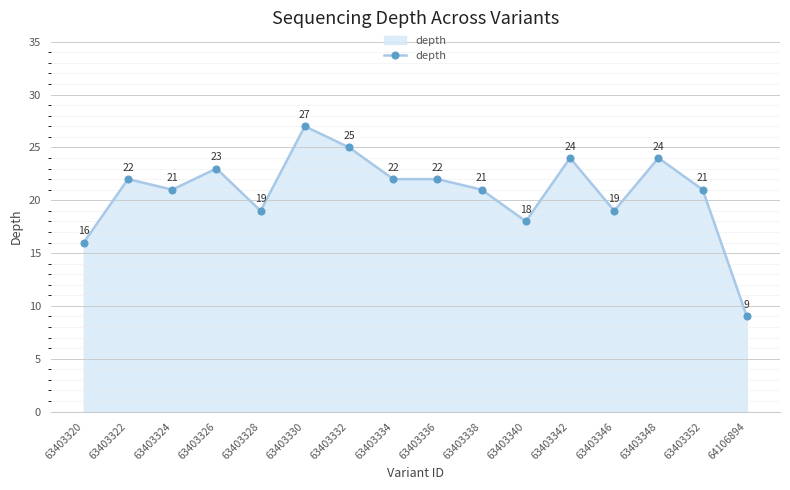

Reading right to left, extract all data points from this chart.

9	21	24	19	24	18	21	22	22	25	27	19	23	21	22	16